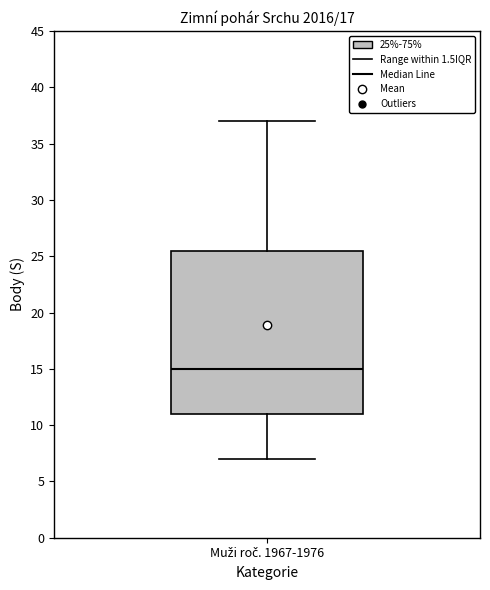

Read this box plot against the y-axis: the position of the median line, the range covered by the box, and the ends of both whiskers. The values are not printed on the chart, so give them approximately, as read against the axis.

median 15.0, box 11.0 to 25.5, whiskers 7.0 to 37.0